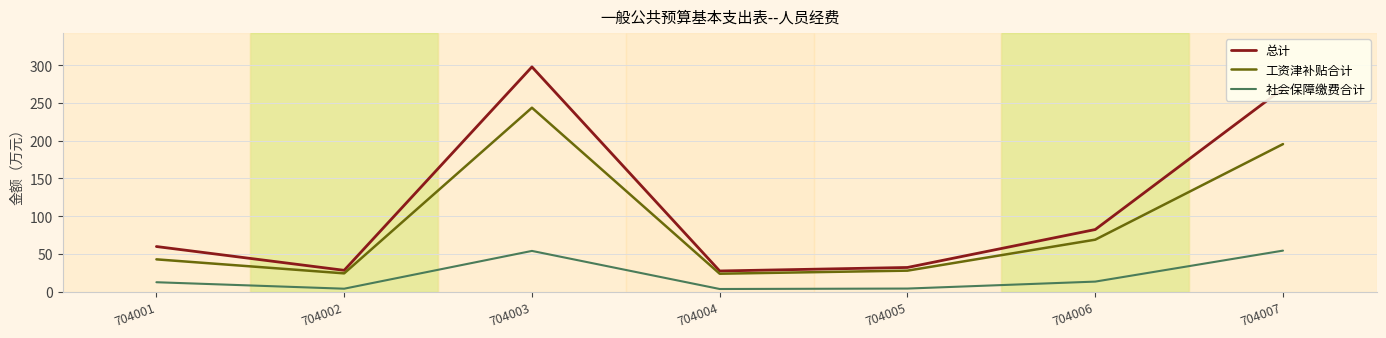

List the series in order of their peak value, lowest first.

社会保障缴费合计, 工资津补贴合计, 总计